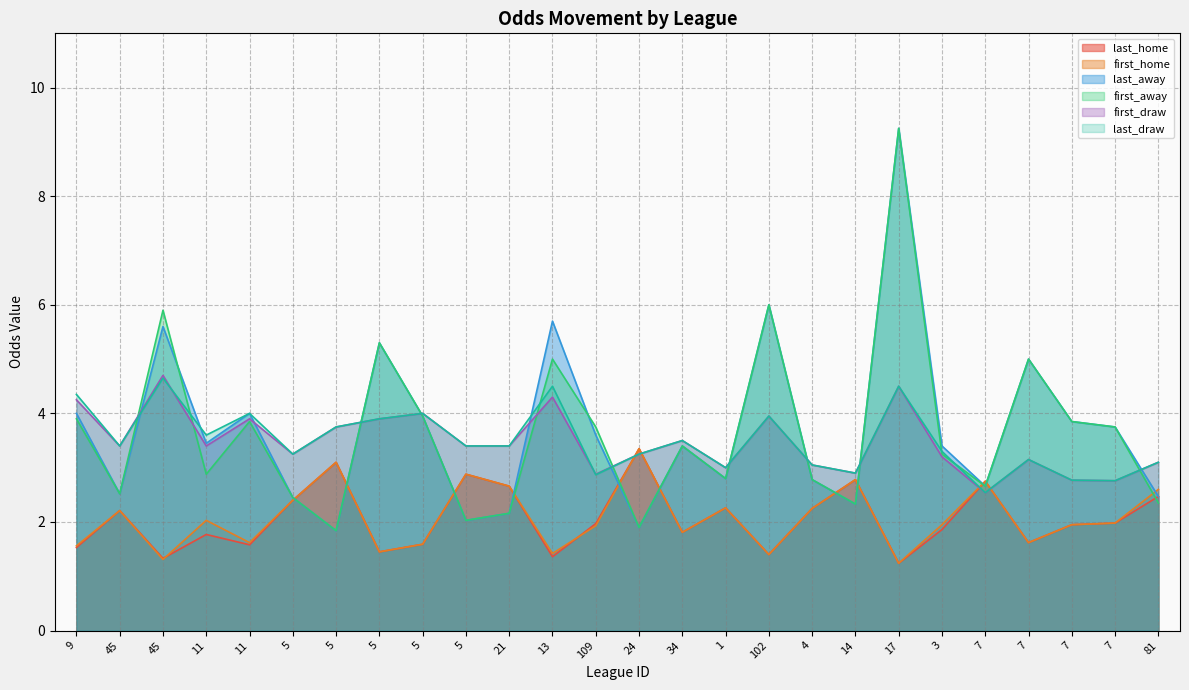

What is the label of the 10th point from the left?

5